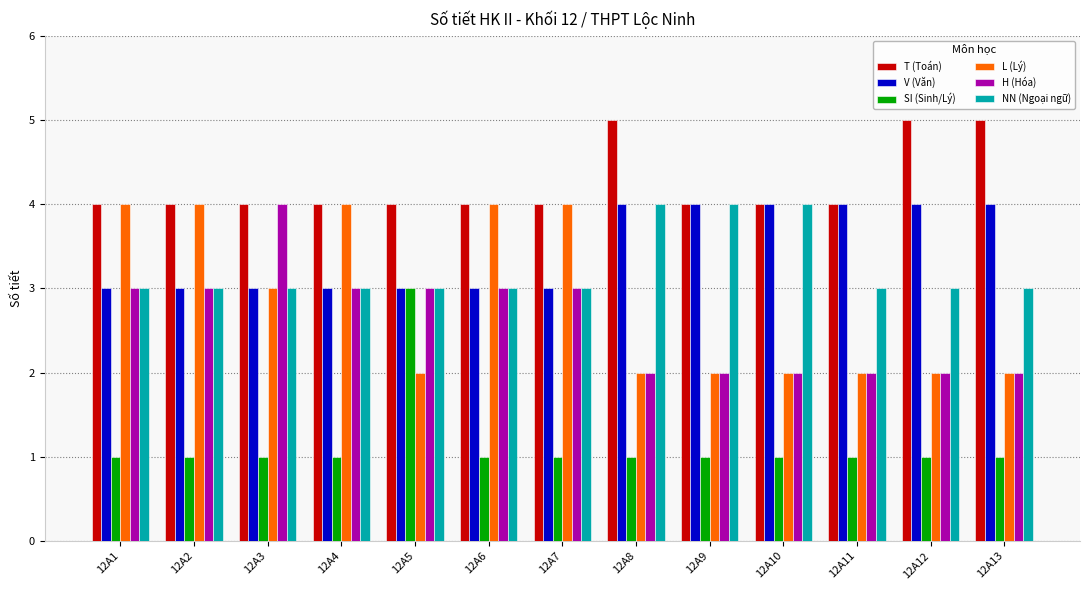

At how many categories does at least one series exceed 1?

13